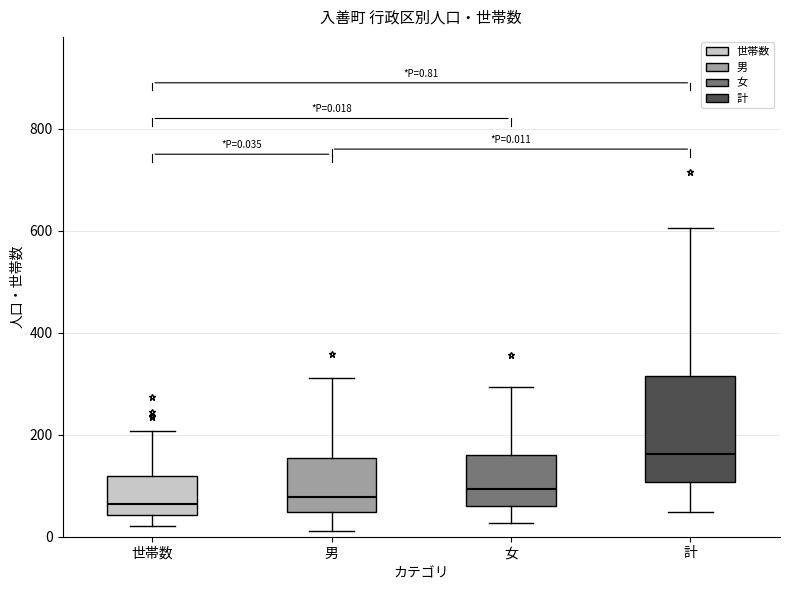

Which box is the tallest, from its lower edge to its upper edge?

計